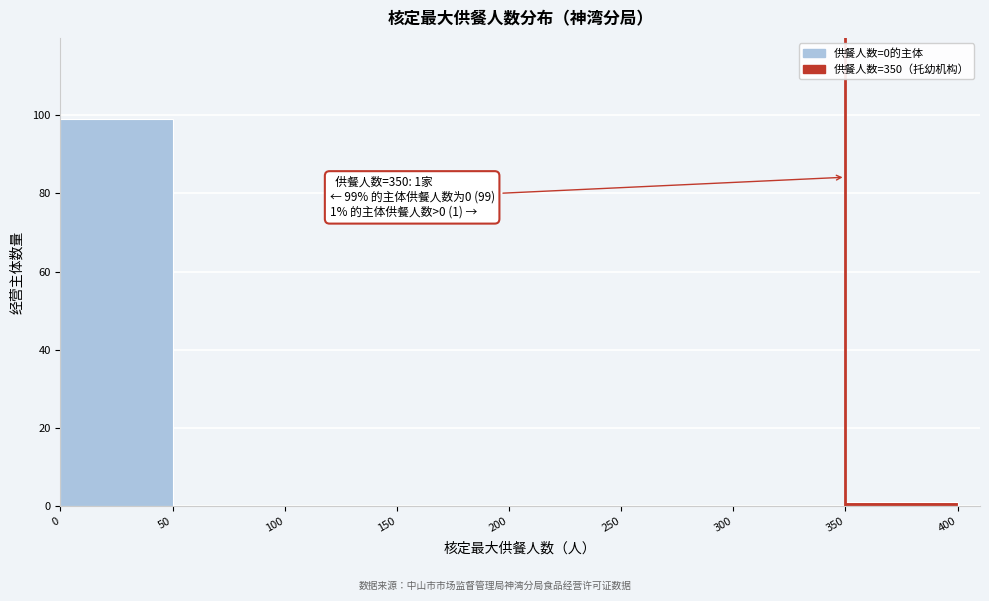

Over which range of the x-axis is the bar tallest?

0 to 50